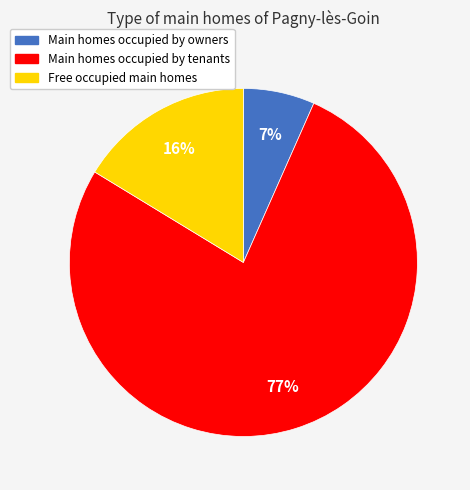

Is there any slice that represents more than half of the pie?

Yes